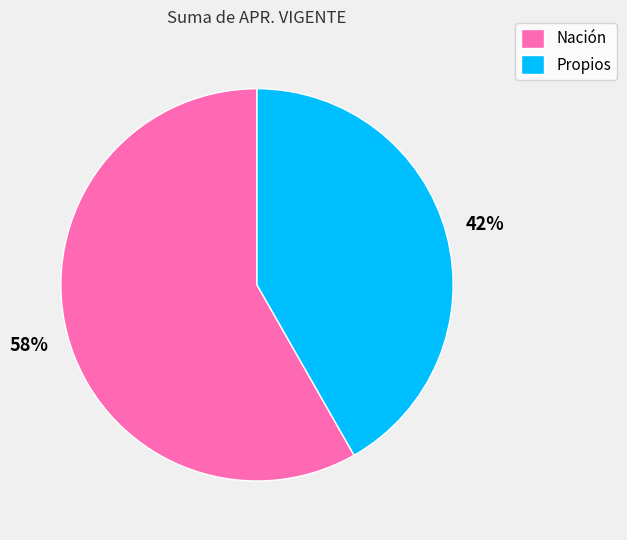

To the nearest percent, what is the average slice percentage?

50%